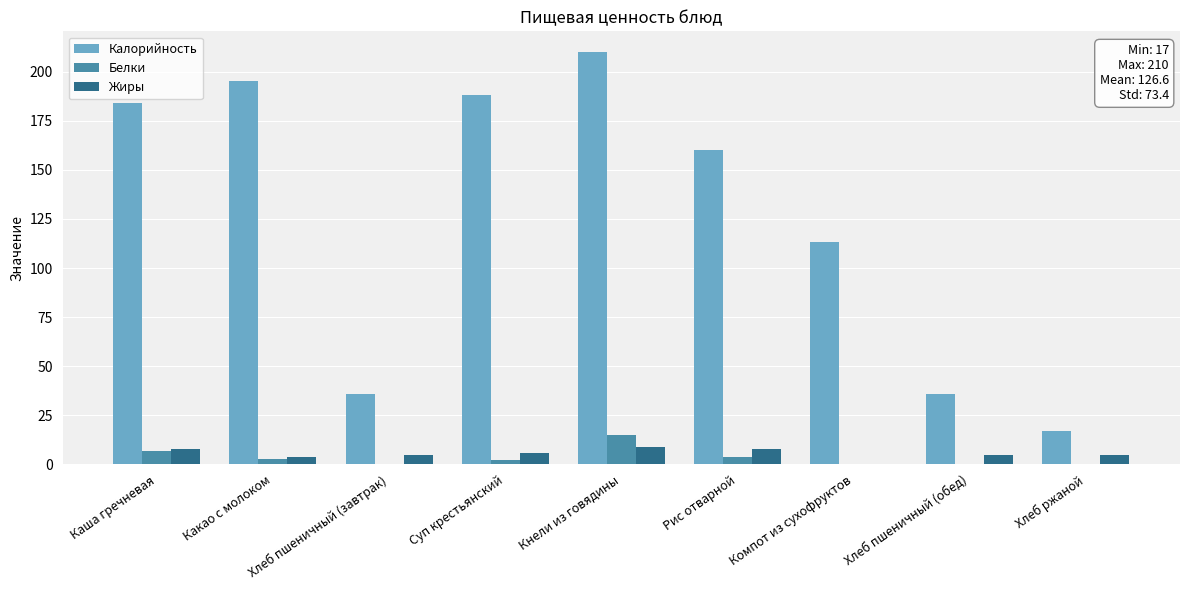

The value of Белки at Суп крестьянский is 2. True or false?

True